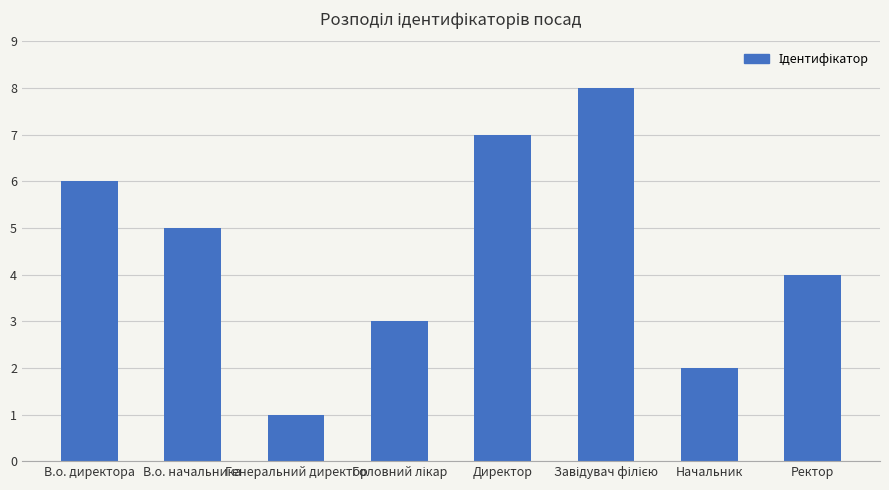

Does the chart contain any negative values?

No